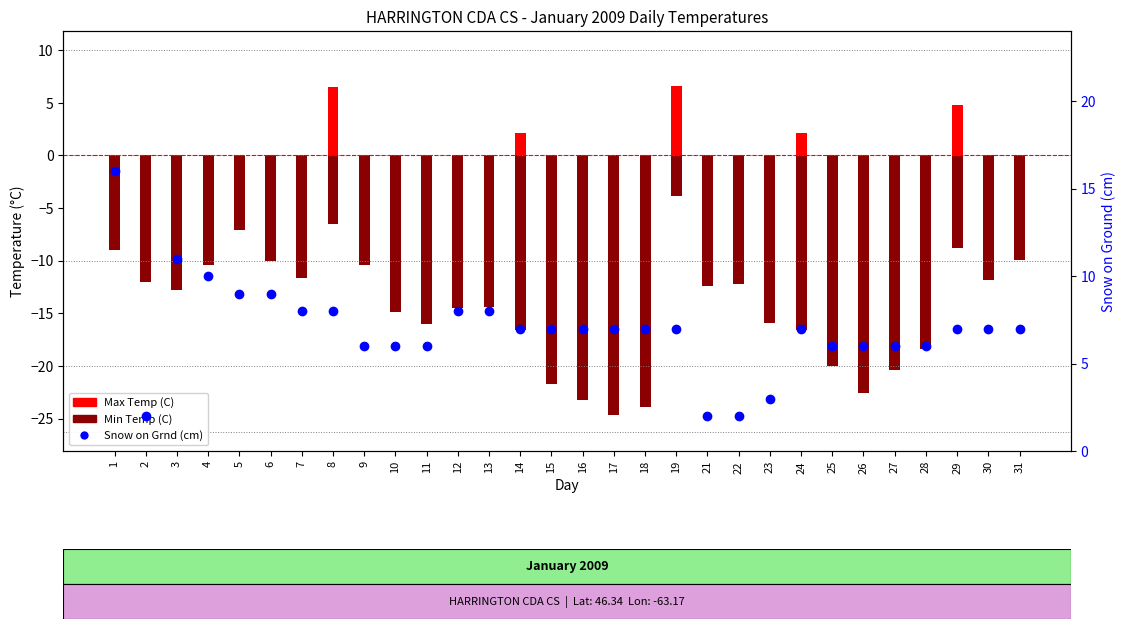

Which has a higher value, 2 or 24?

24